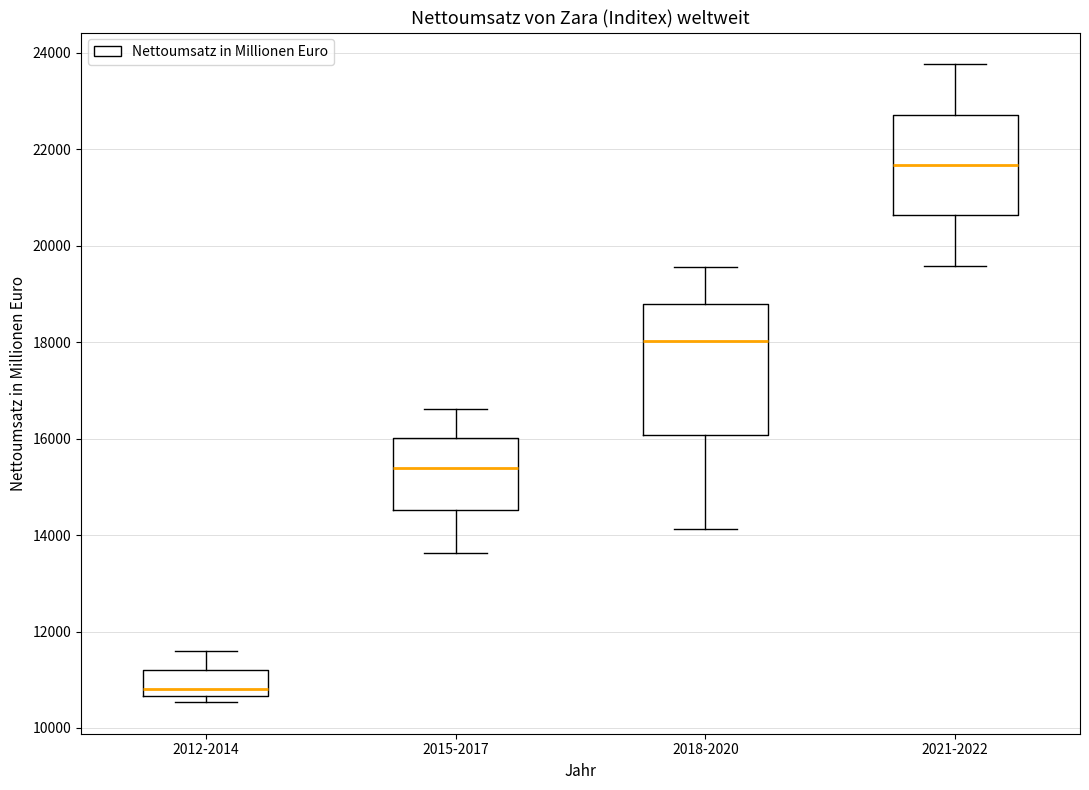

Where does the upper whisker of the box for 2012-2014 end on the y-axis? The values are not printed on the chart, so give them approximately, as read against the axis.

11600